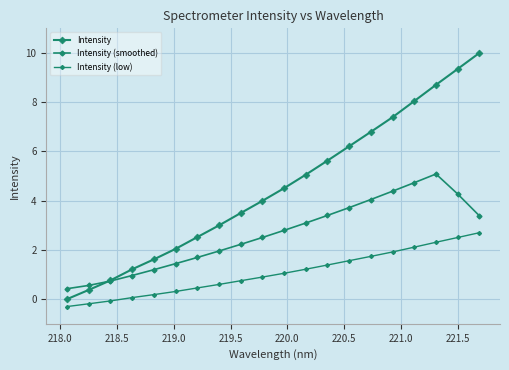

What is the sum of all Intensity (low) values?

21.2